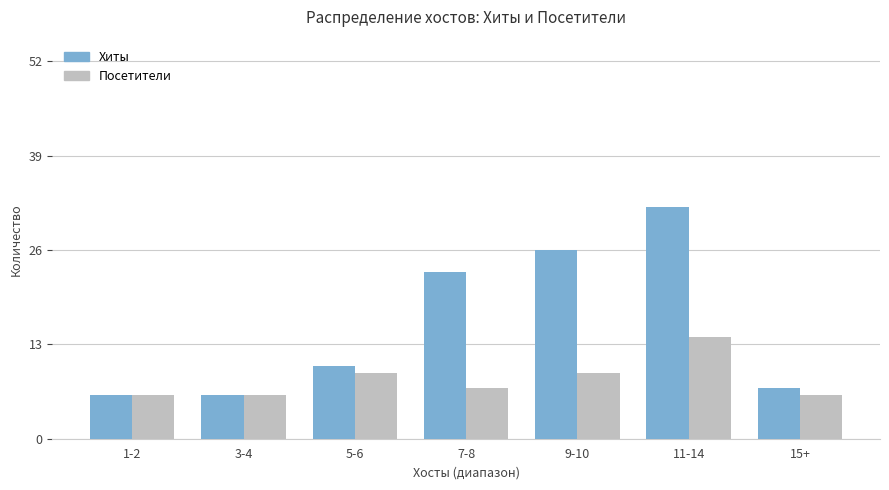

At 5-6, list the series in order from largest to smallest.

Хиты, Посетители